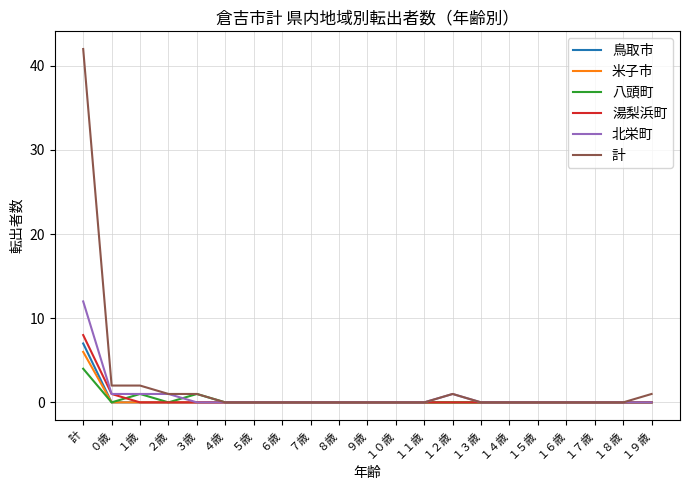

What are all the series names shown in the legend?

鳥取市, 米子市, 八頭町, 湯梨浜町, 北栄町, 計